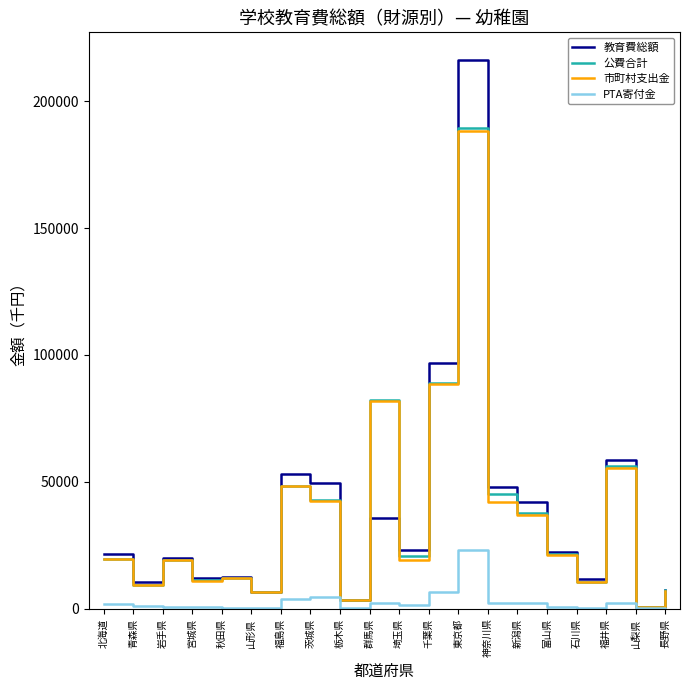

In 公費合計, how many points are lower than both neighbors (excluding endpoints)?

7